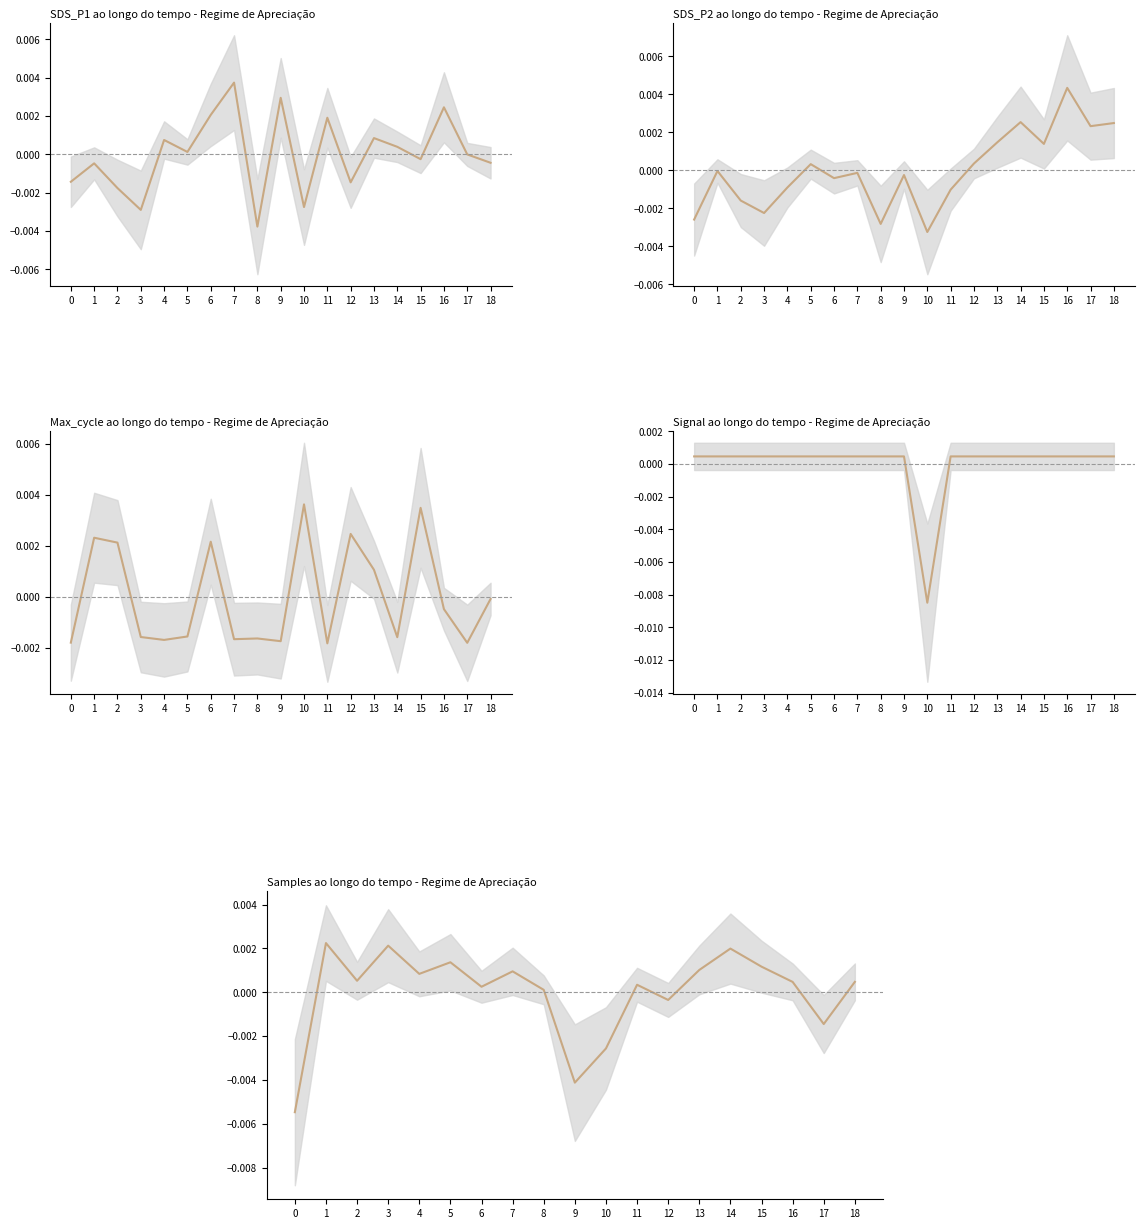

Is the value of Samples at 8 greater than the value of SDS_P2 at 11?

Yes